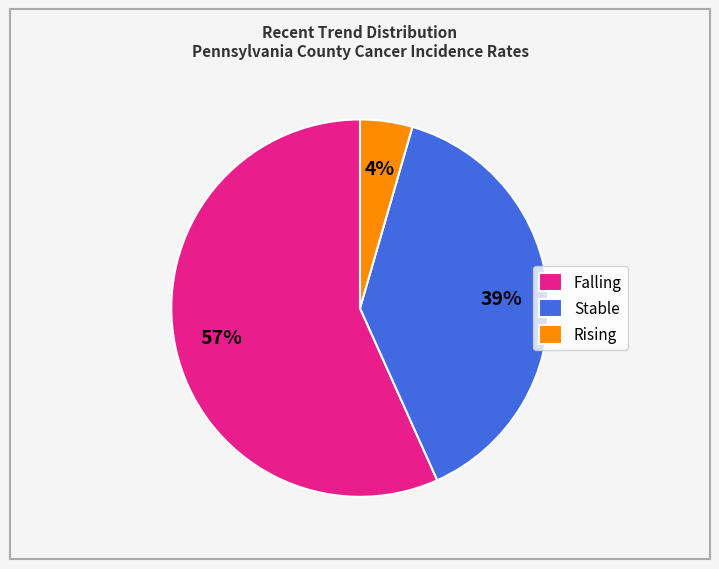

Between Rising and Falling, which is larger?

Falling